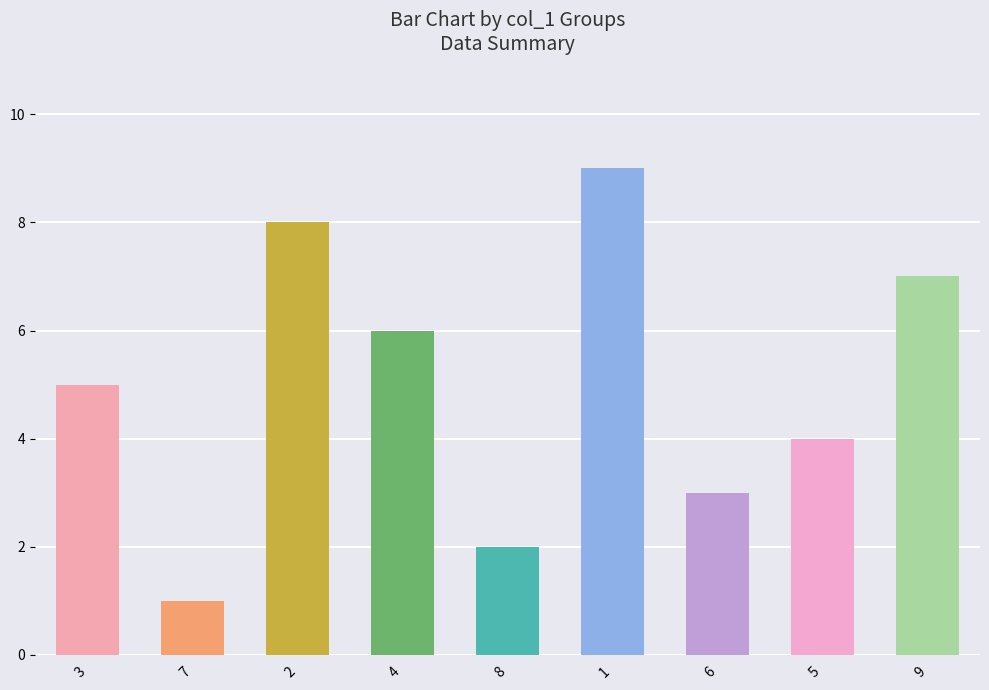

What is the average value?

5